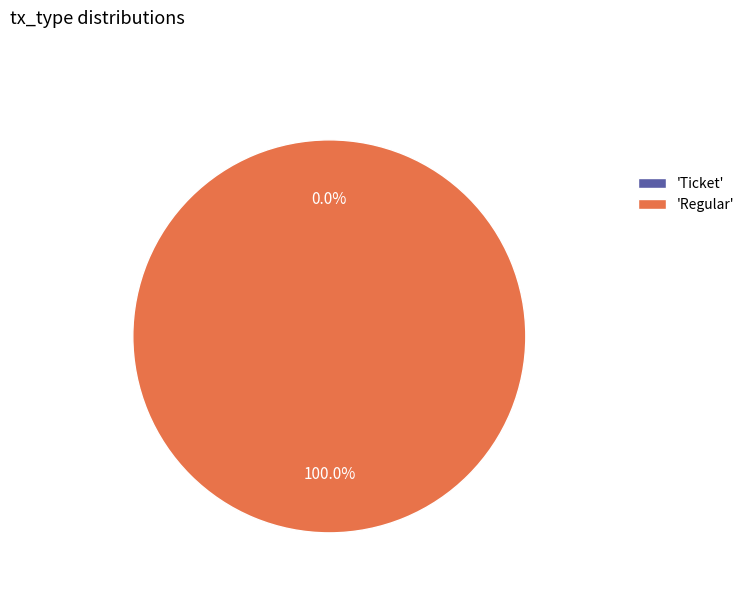

Which category has the biggest portion of the pie?

Regular